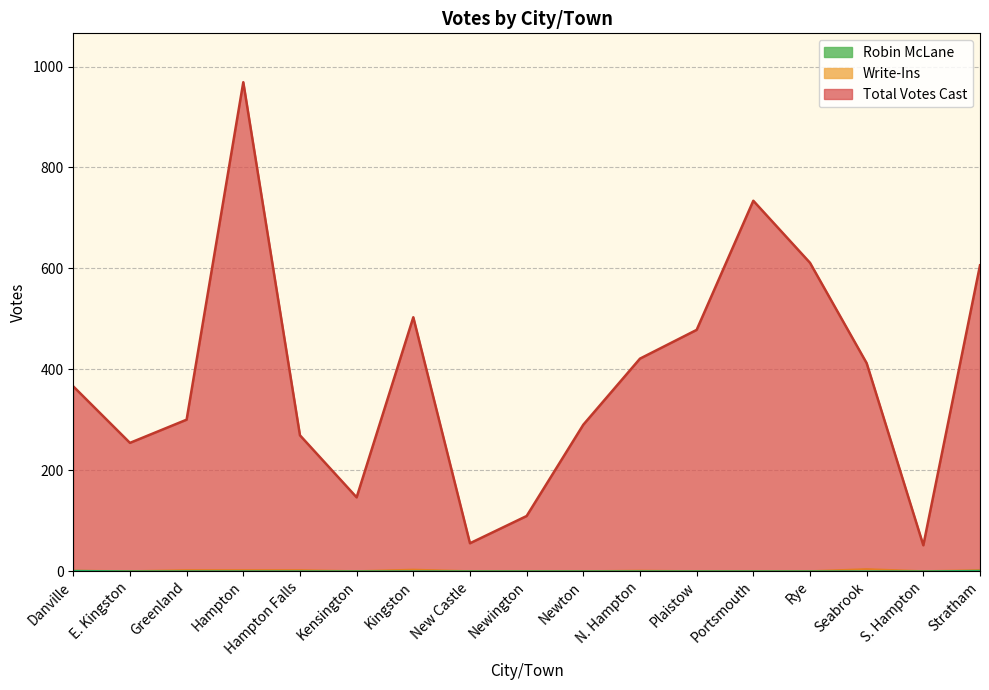

At which label does Total Votes Cast reach its minimum?

S. Hampton